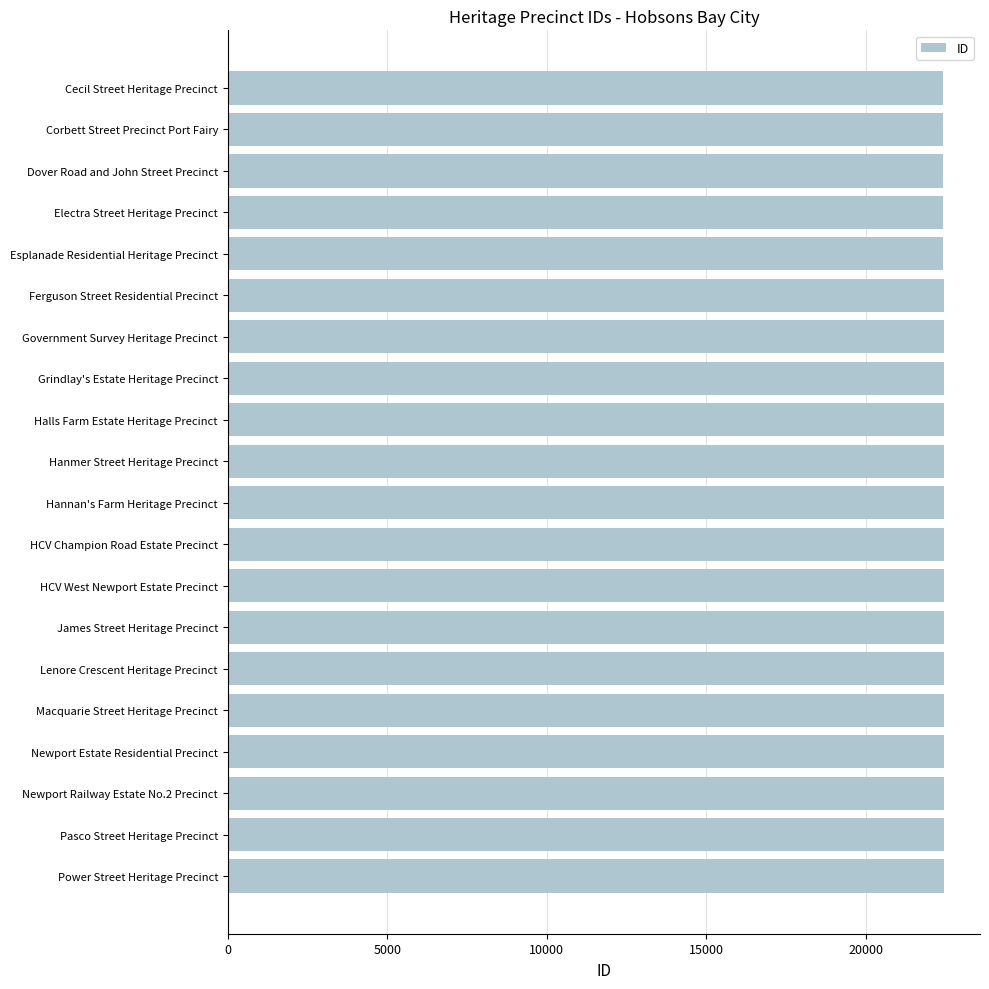

What is the average value?

22441